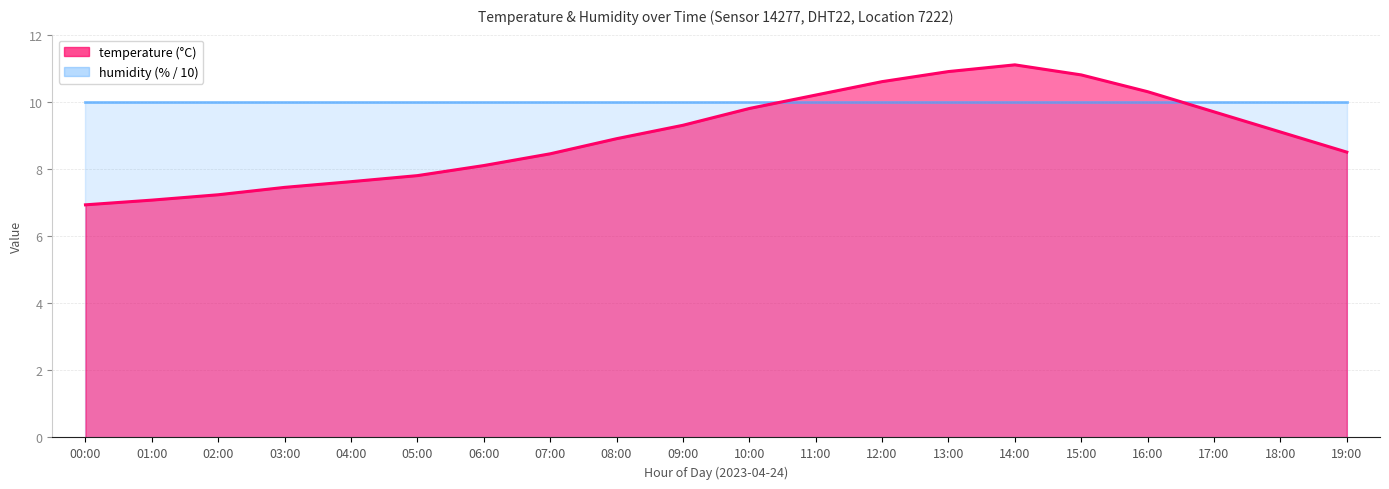

Reading left to right, extract all data points from this chart.

00:00=6.9	01:00=7.1	02:00=7.2	03:00=7.5	04:00=7.6	05:00=7.8	06:00=8.1	07:00=8.4	08:00=8.9	09:00=9.3	10:00=9.8	11:00=10.2	12:00=10.6	13:00=10.9	14:00=11.1	15:00=10.8	16:00=10.3	17:00=9.7	18:00=9.1	19:00=8.5